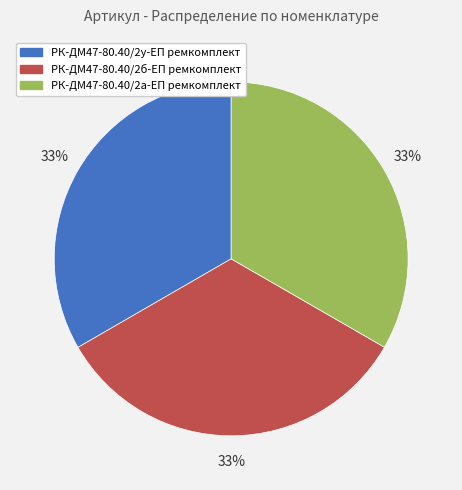

To the nearest percent, what percentage of the pie is РК-ДМ47-80.40/2у-ЕП ремкомплект?

33%